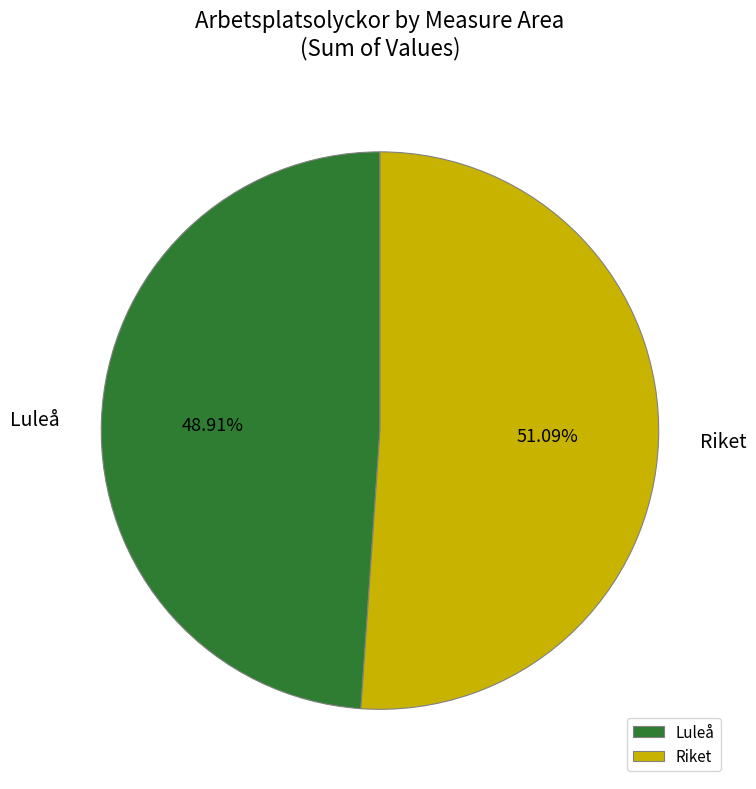

Approximately how many times larger is the value at Luleå compared to Riket?

1.0